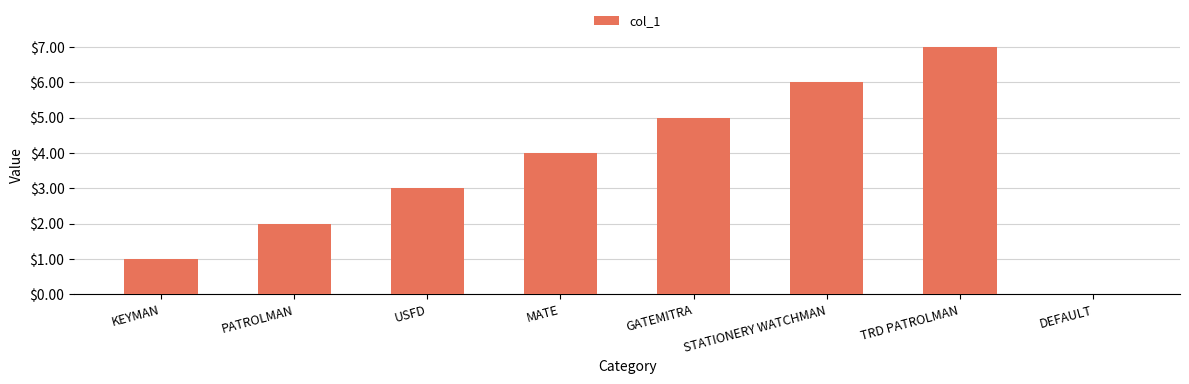

What is the change in value from PATROLMAN to STATIONERY WATCHMAN?

+4